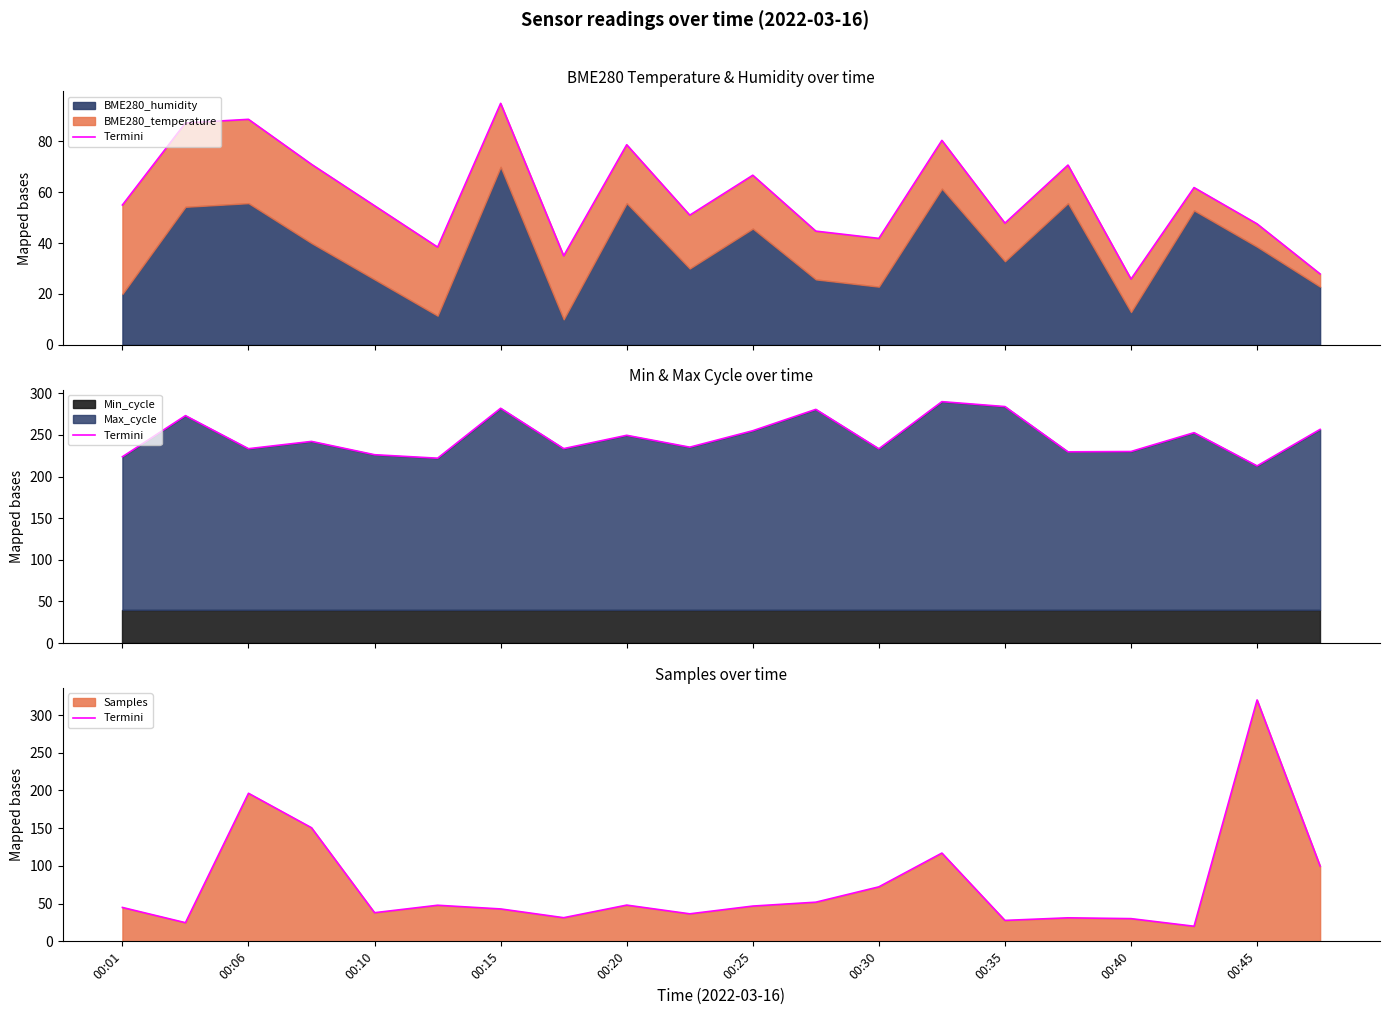

Does the chart display data point markers on the line(s)?

No